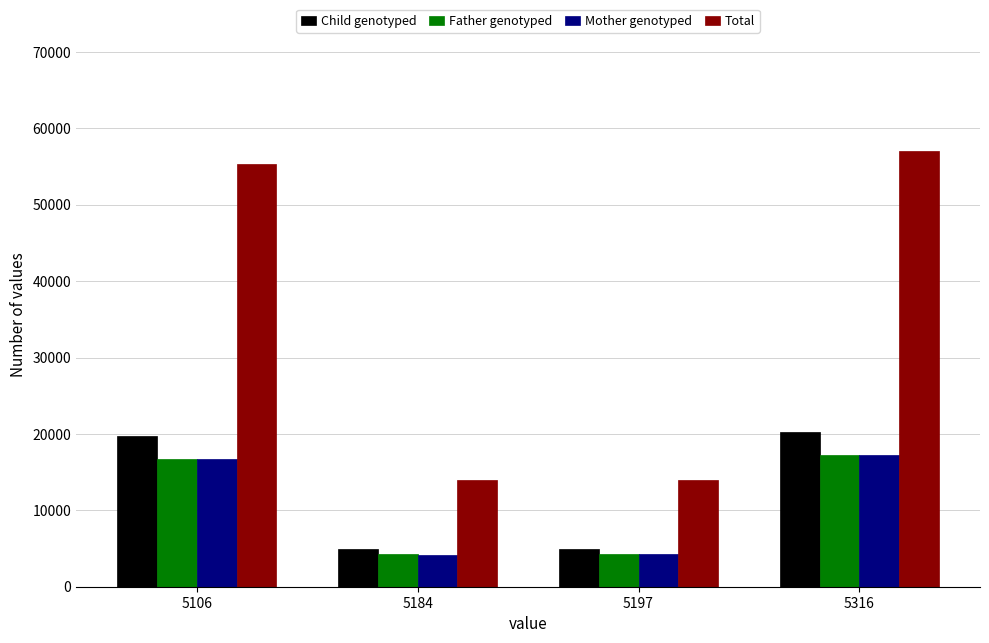

What is the difference between the Father genotyped values at 5106 and 5197?

12520.9